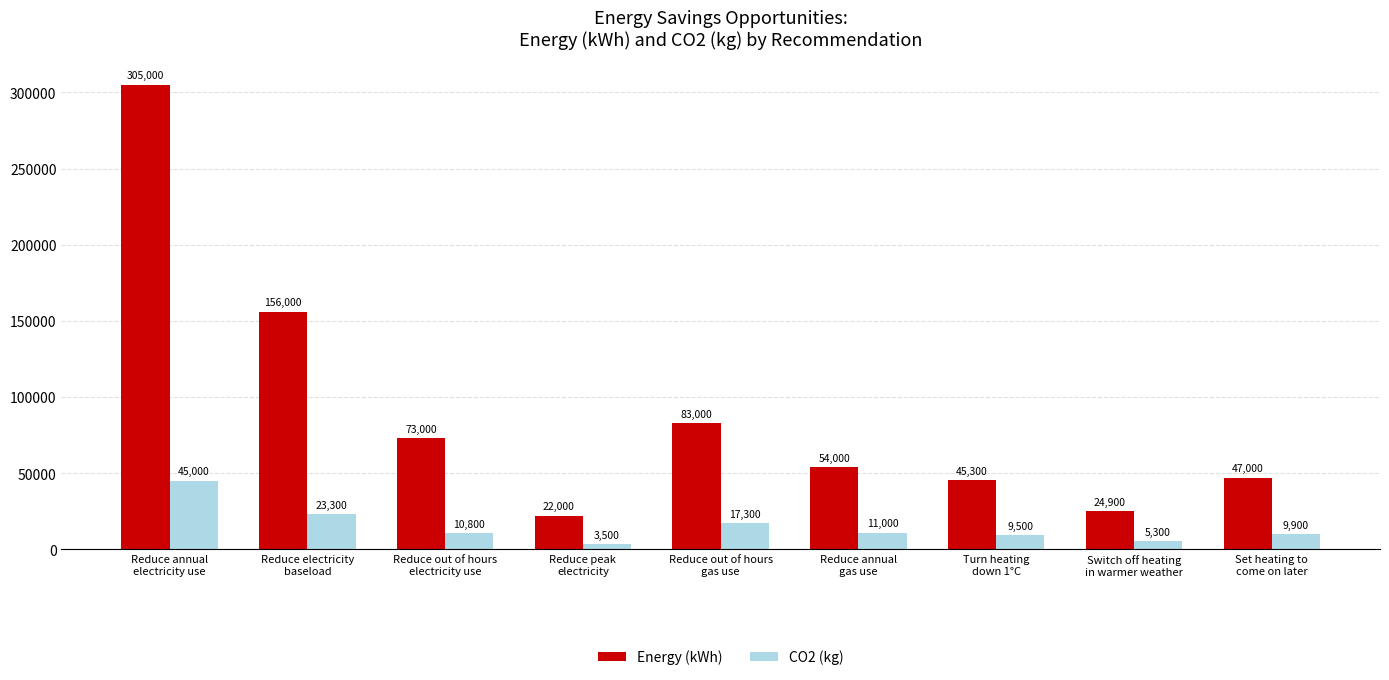

Which series has the largest total across all categories?

Energy (kWh)